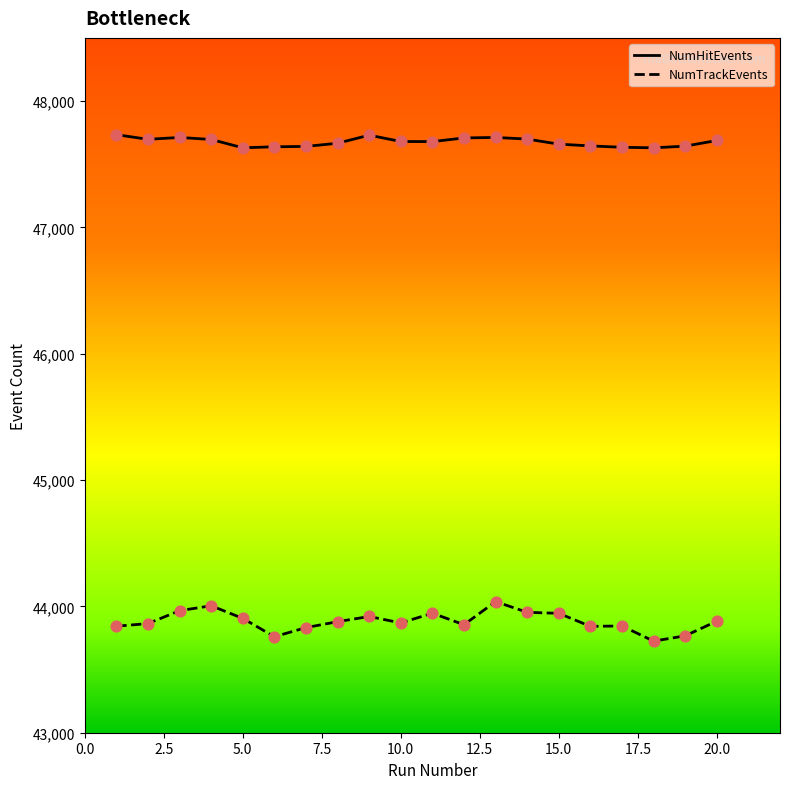

True or false: NumTrackEvents and NumHitEvents intersect in this chart.

False